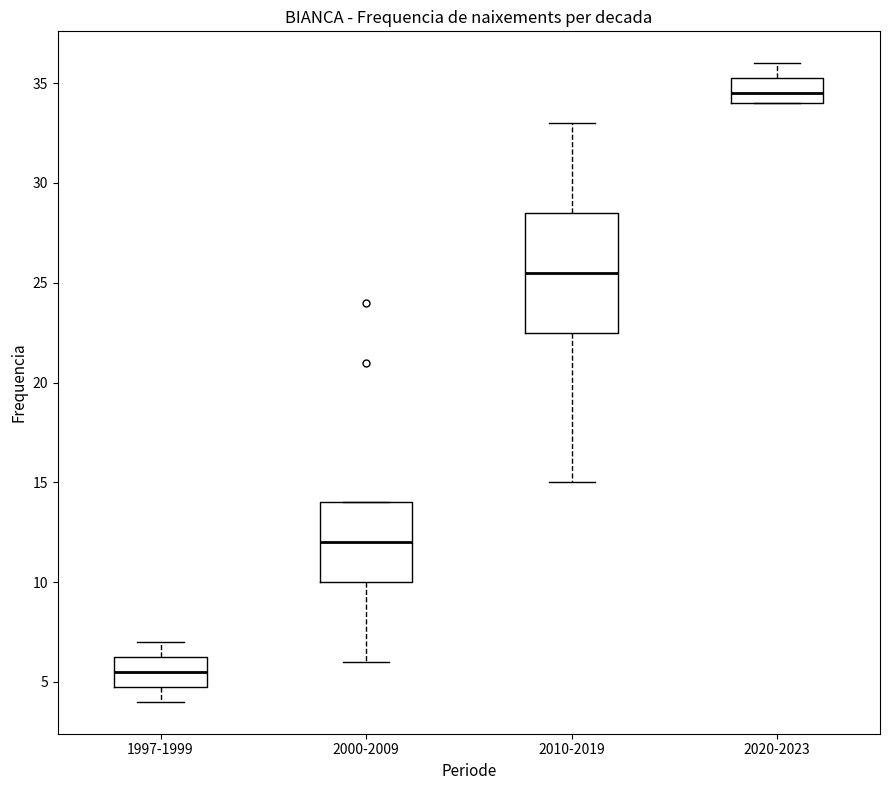

Which box has the lowest median line?

1997-1999